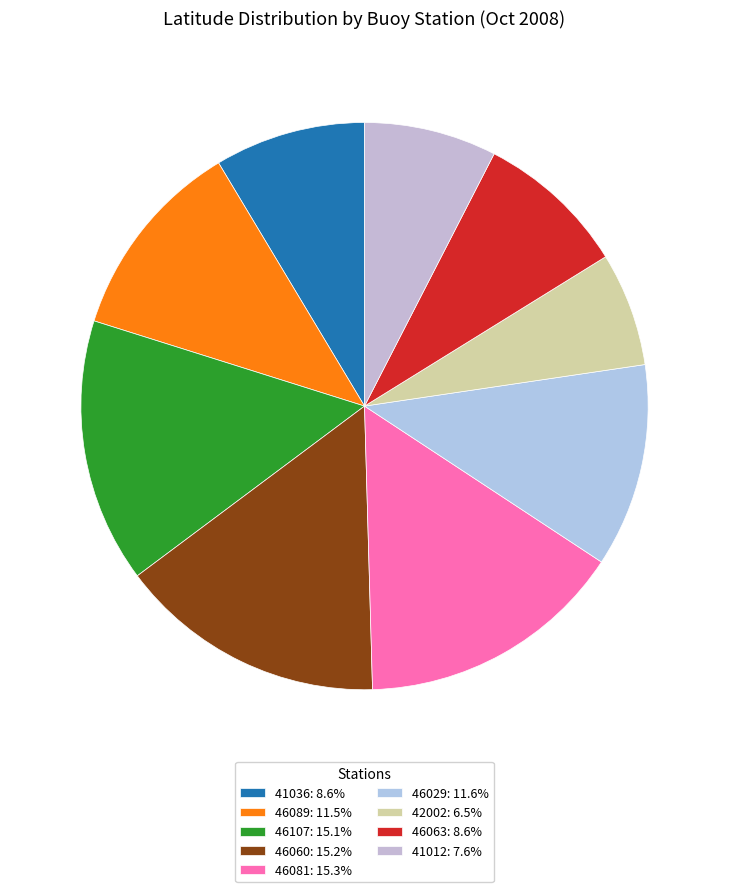

How many segments does this pie chart have?

9